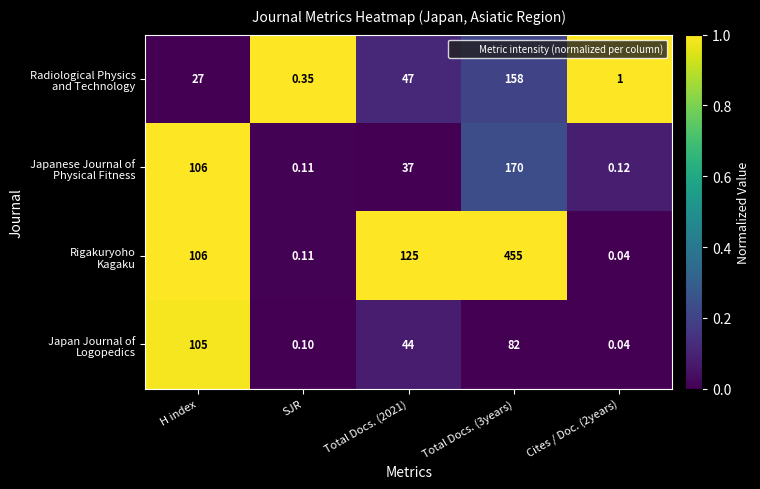

Count the number of data series in this chart.

4